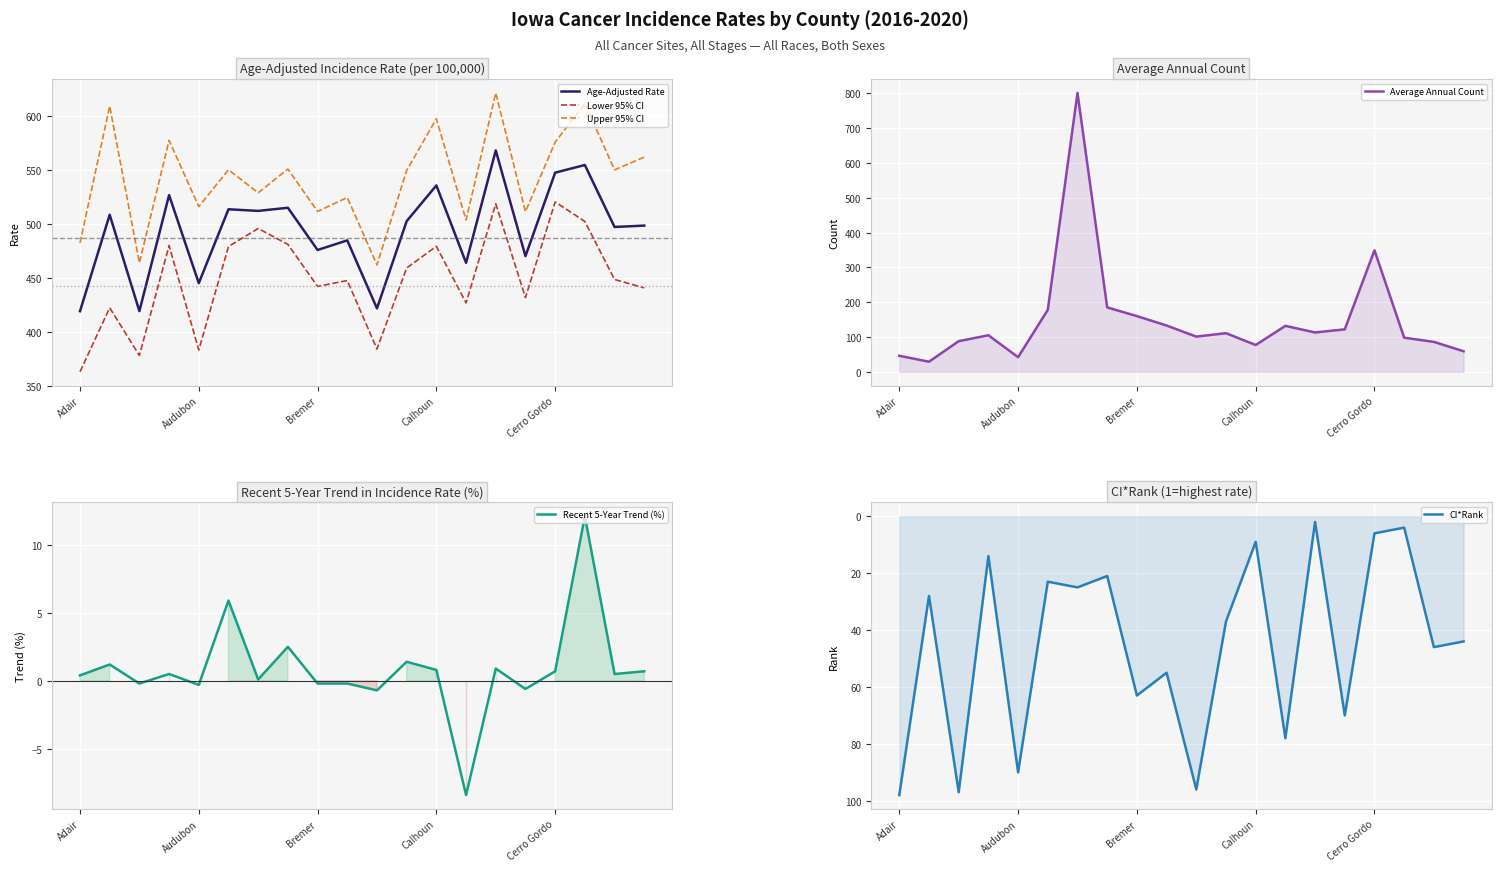

In Age-Adjusted Rate, how many points are lower than both neighbors (excluding endpoints)?

8